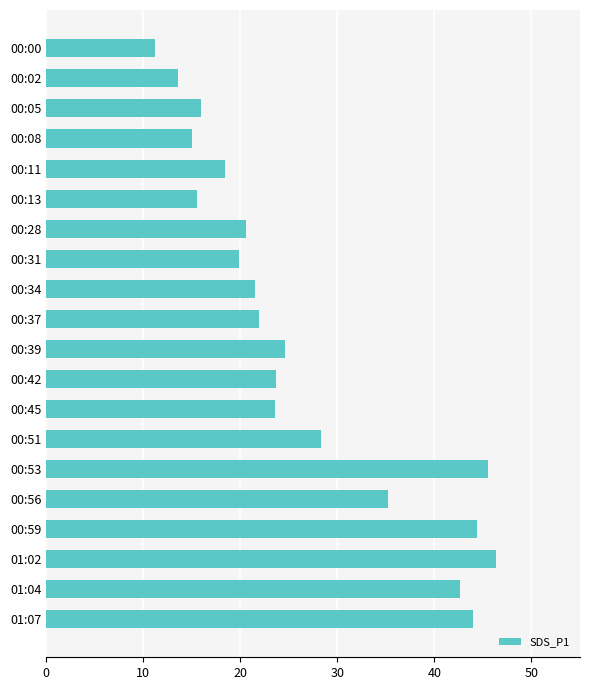

True or false: the data shows 16.3 at 01:07.

False